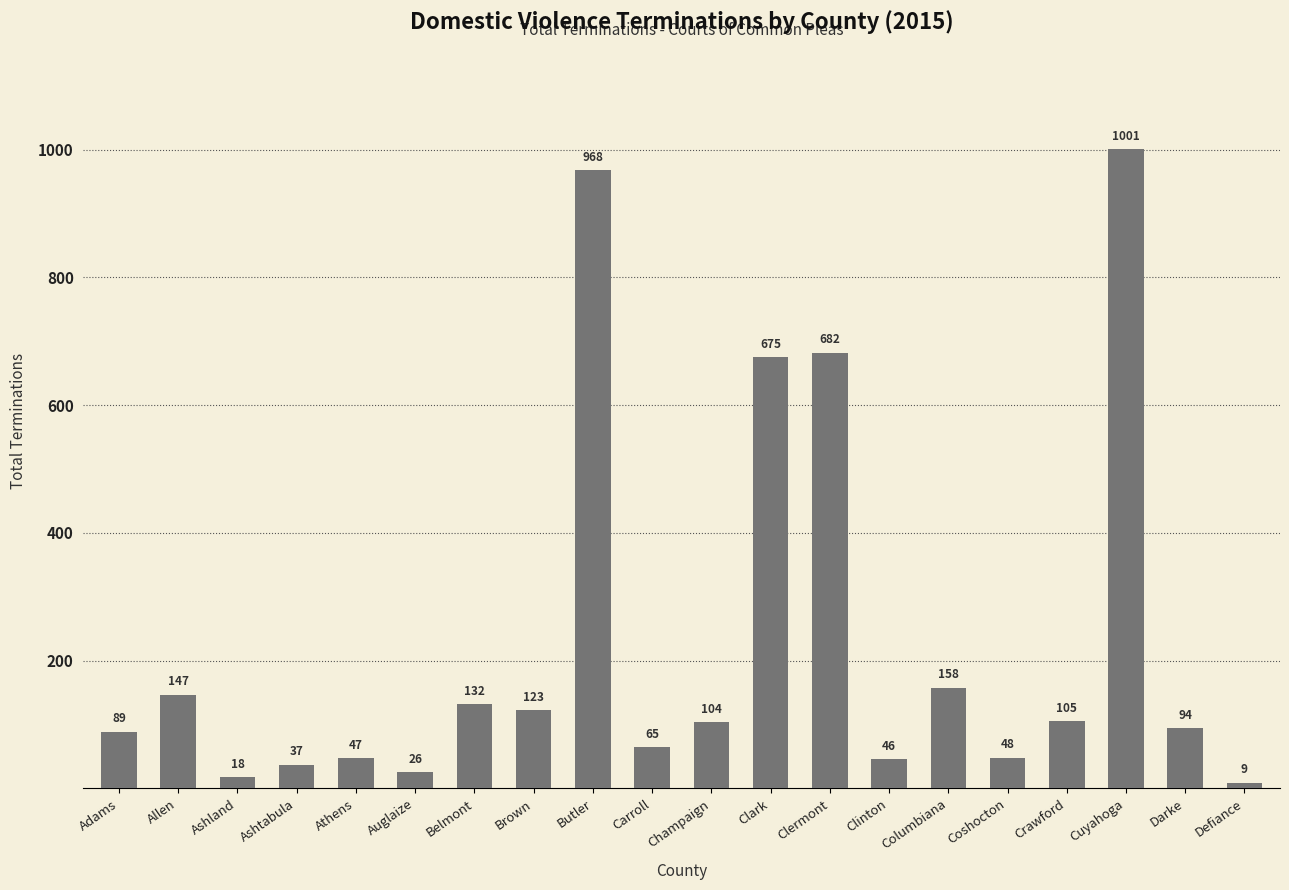

What is the smallest value displayed?

9